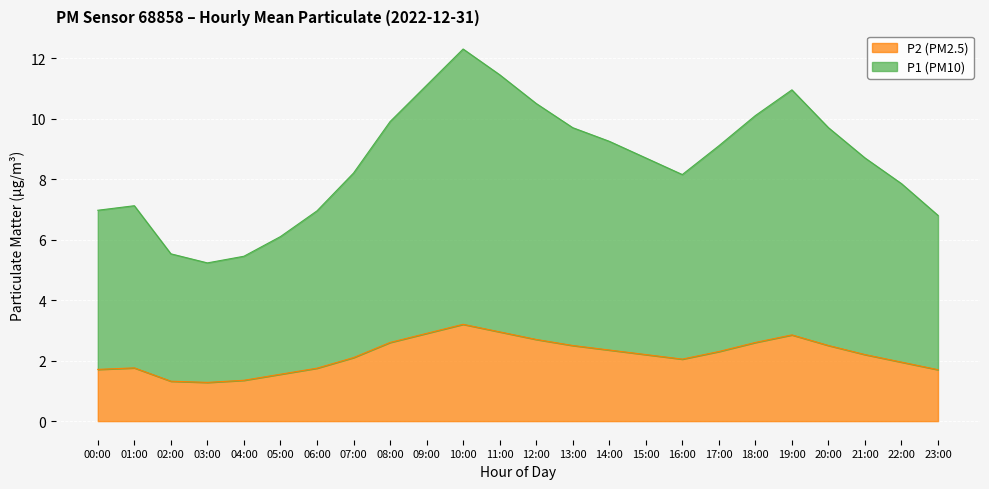

What is the sum of all P1 values?

205.8